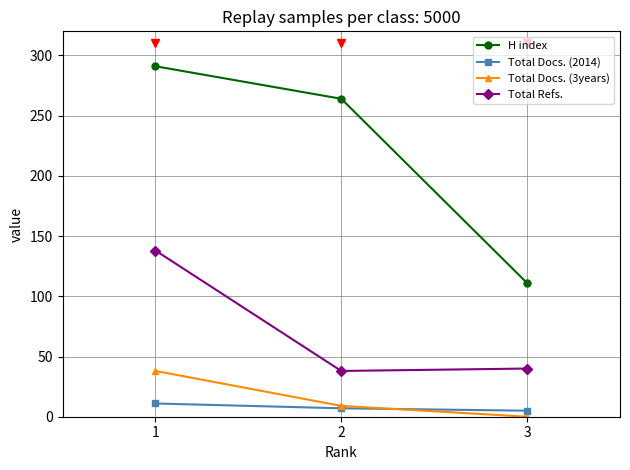

How many H index values are between 111 and 291?

3